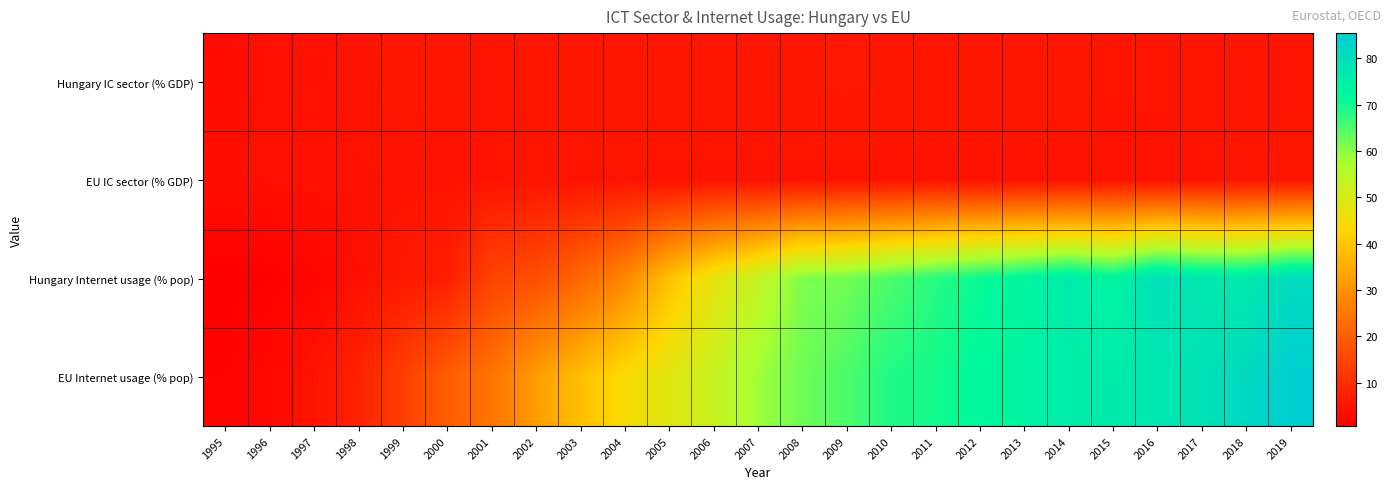

Reading right to left, extract all data points from this chart.

Hungary IC sector (% GDP): 2019=4.9	2018=4.9	2017=4.9	2016=4.9	2015=4.9	2014=5.2	2013=5.3	2012=5.3	2011=5.3	2010=5.3	2009=5.6	2008=5.3	2007=5.4	2006=5.2	2005=5.2	2004=5.1	2003=5.3	2002=5.1	2001=4.9	2000=5.1	1999=5.3	1998=4.7	1997=4.4	1996=4.0	1995=3.4
EU IC sector (% GDP): 2019=5.1	2018=4.9	2017=4.8	2016=4.7	2015=4.6	2014=4.6	2013=4.6	2012=4.6	2011=4.6	2010=4.6	2009=4.7	2008=4.7	2007=4.7	2006=4.7	2005=4.7	2004=4.8	2003=4.8	2002=4.9	2001=4.8	2000=4.5	1999=4.5	1998=4.4	1997=4.1	1996=3.9	1995=3.8
Hungary Internet usage (% pop): 2019=80.4	2018=76.1	2017=76.8	2016=79.3	2015=72.8	2014=75.7	2013=72.6	2012=70.6	2011=68.0	2010=65.0	2009=62.0	2008=61.0	2007=53.3	2006=47.1	2005=39.0	2004=27.7	2003=21.6	2002=16.7	2001=14.5	2000=7.0	1999=5.9	1998=3.9	1997=1.9	1996=1.0	1995=0.7
EU Internet usage (% pop): 2019=85.4	2018=81.6	2017=78.7	2016=76.8	2015=75.7	2014=75.2	2013=73.6	2012=71.9	2011=69.7	2010=68.7	2009=65.0	2008=62.2	2007=58.2	2006=52.5	2005=48.3	2004=44.2	2003=38.6	2002=32.1	2001=24.1	2000=19.6	1999=13.6	1998=7.7	1997=4.8	1996=2.6	1995=1.5